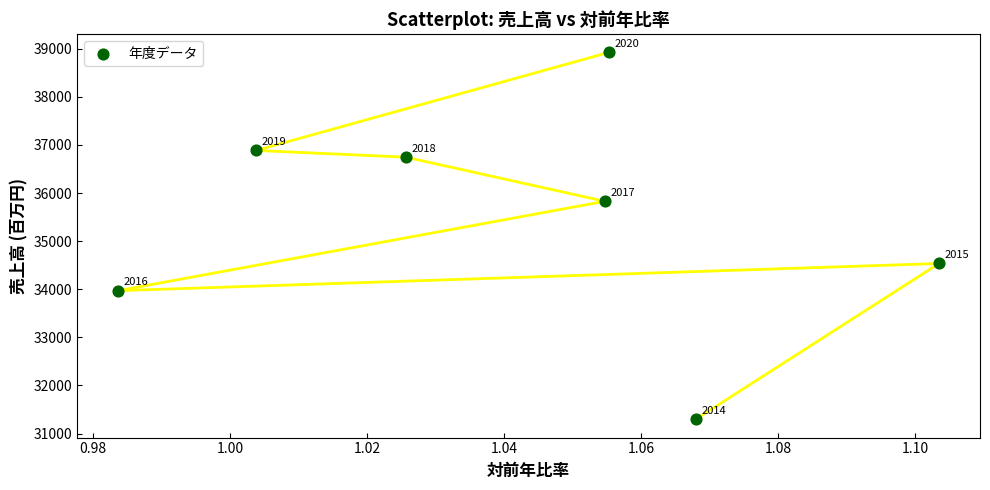

What is the average Y value?

35456